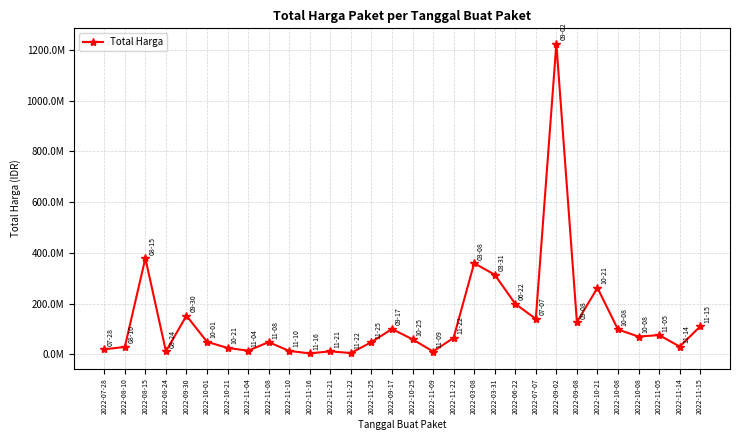

Reading left to right, what are all the values shown in this chart?

19950000	29000000	379075000	12000000	152477000	49478000	25200000	14400000	48140000	13442000	3825000	11800000	5093000	48140000	100000000	59375000	11100000	65000000	359500000	314121780	199200000	139800000	1224682000	127000000	262118150	98000000	70000000	75920000	30800000	110000000